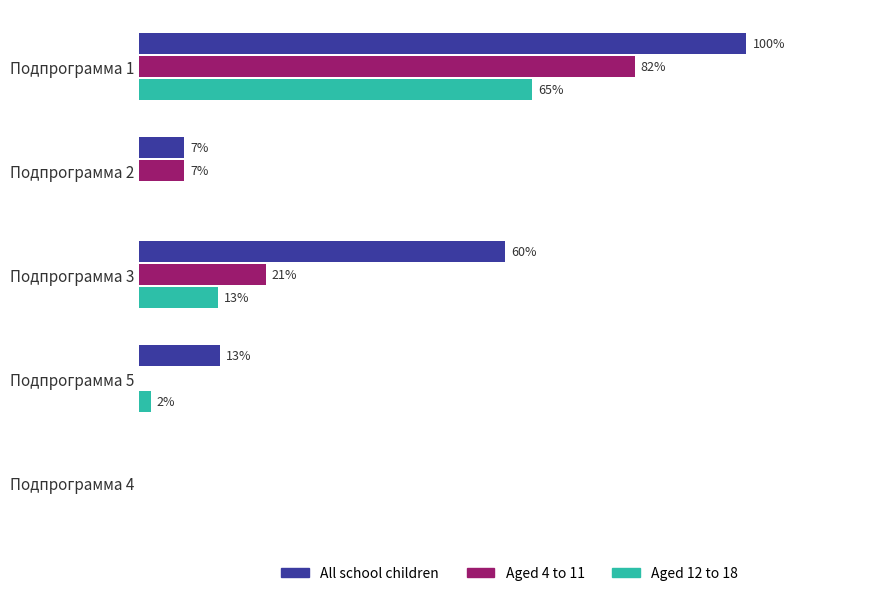

Which series has the widest spread of values?

All school children